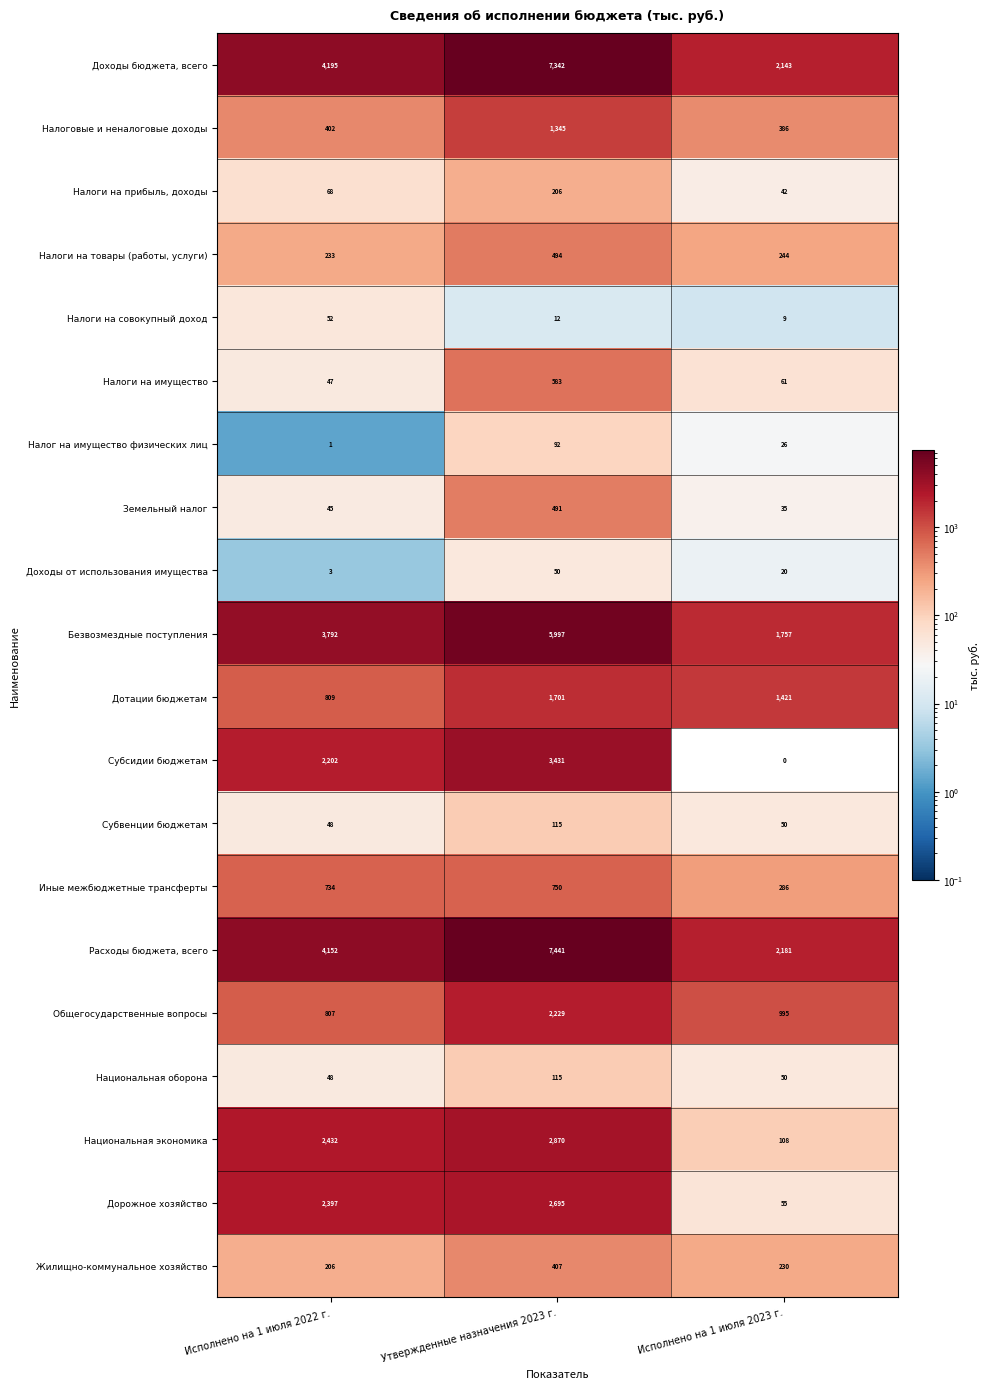

At which label is Налог на имущество физических лиц closest to 46?

Исполнено на 1 июля 2023 г.